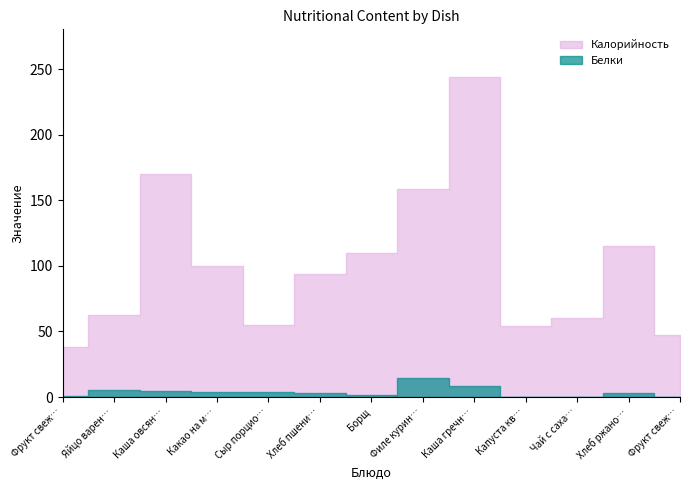

True or false: Белки and Калорийность cross at least once.

False